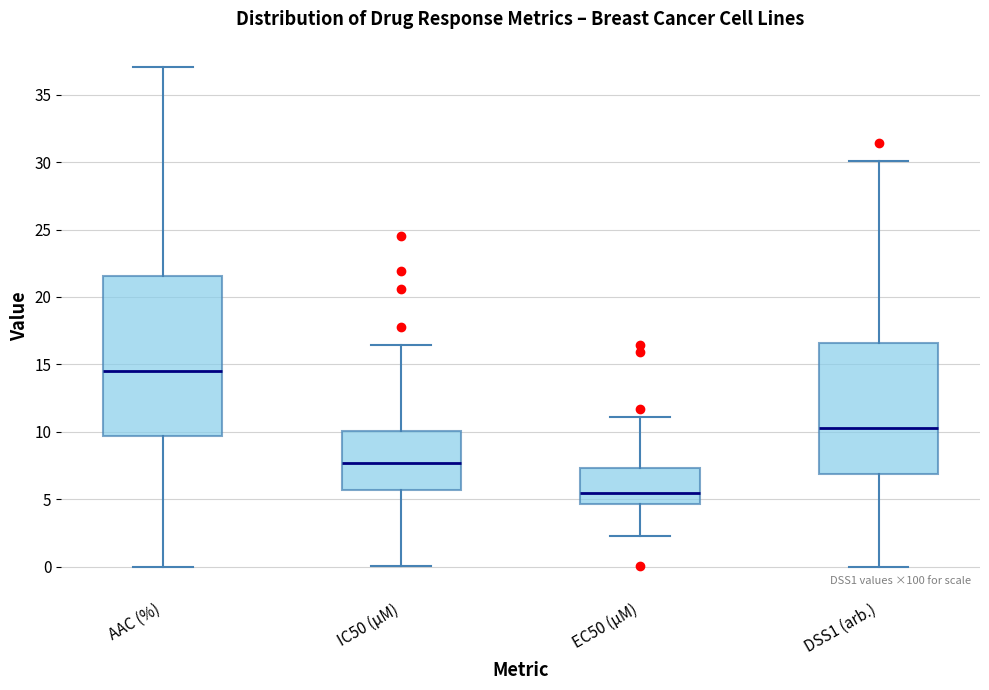

Which box's median line is the highest?

AAC (%)